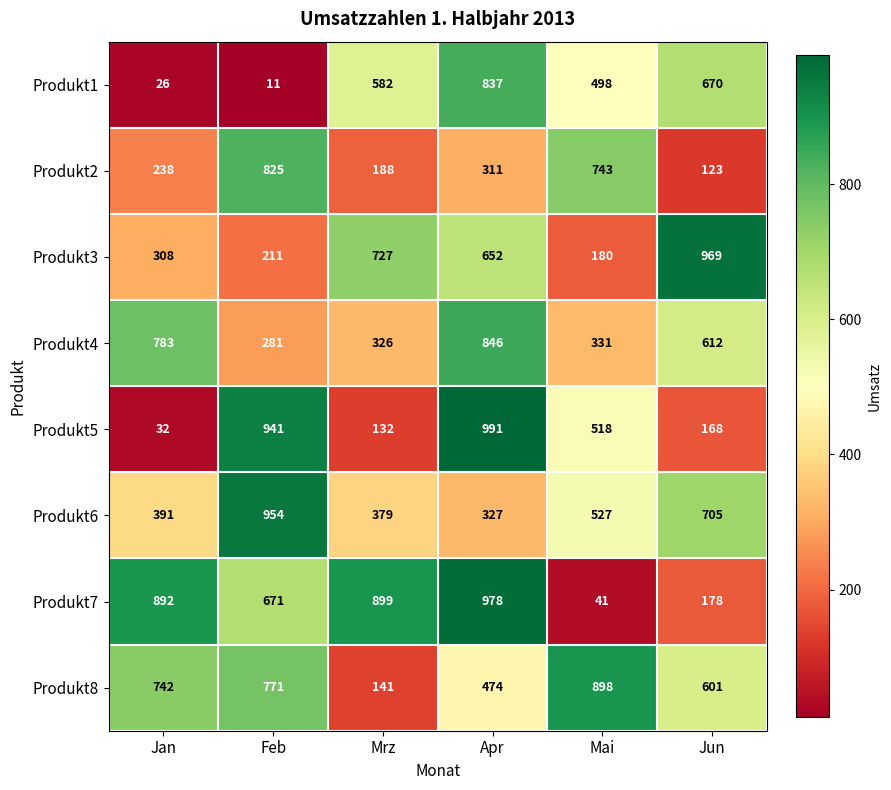

At Jan, list the series in order from smallest to largest.

Produkt1, Produkt5, Produkt2, Produkt3, Produkt6, Produkt8, Produkt4, Produkt7